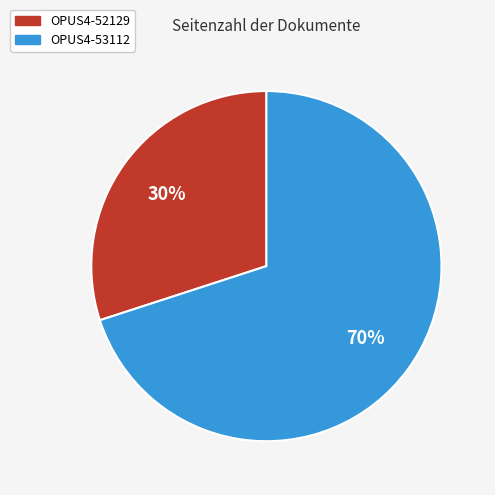

To the nearest percent, what is the average slice percentage?

50%